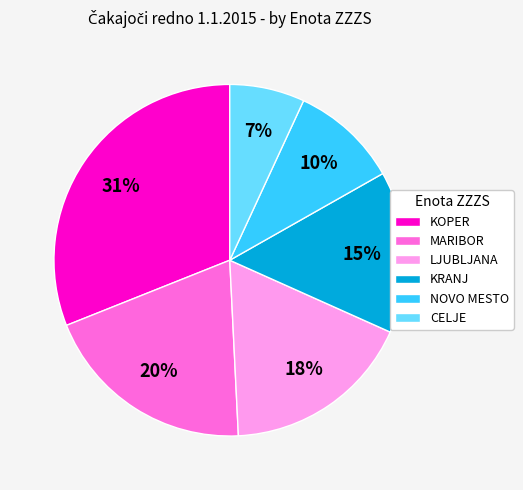

Count the number of slices in the pie.

6